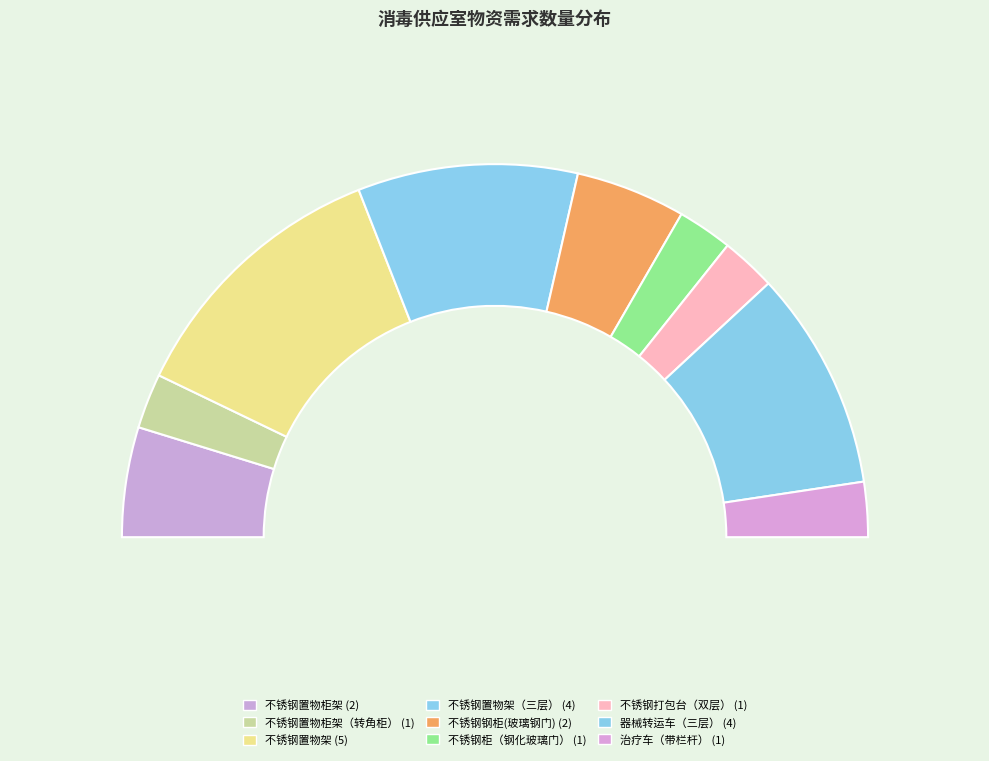

Count the number of slices in the pie.

9